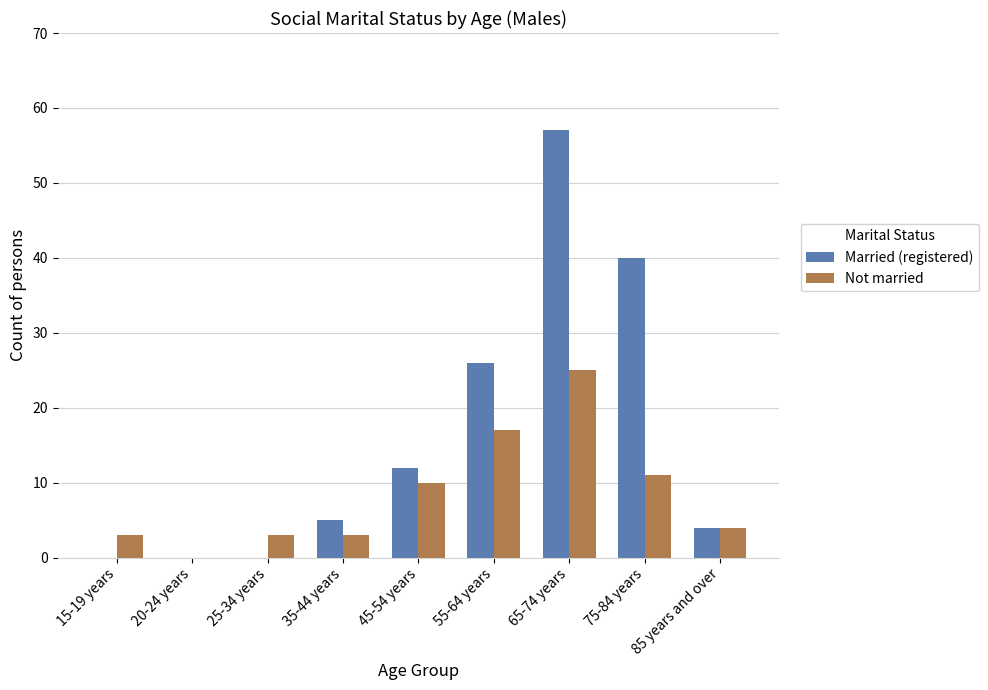

How many groups of bars are there?

9